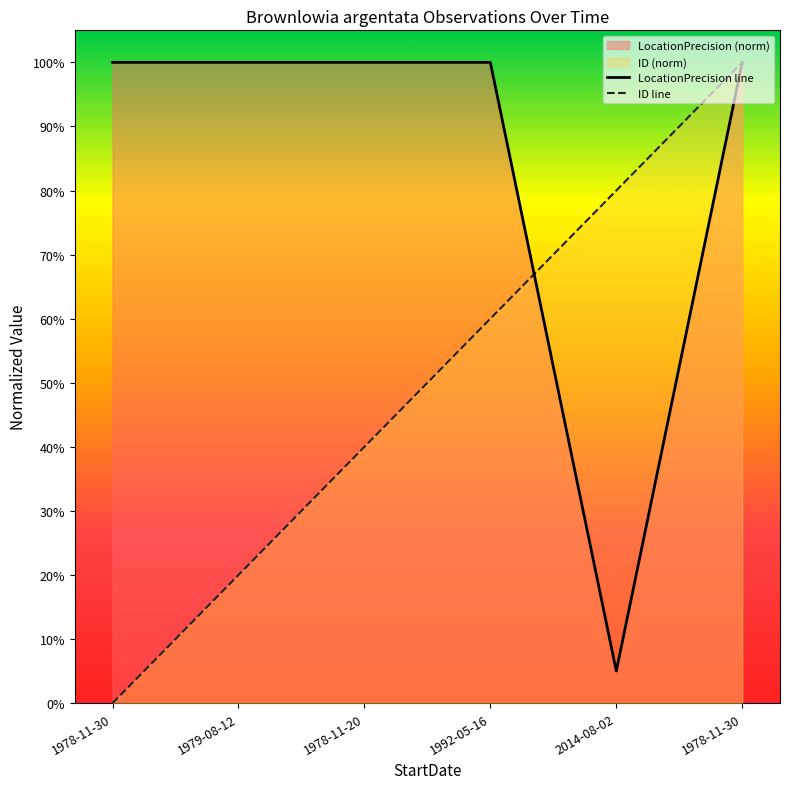

Reading right to left, list all the values displayed in this chart.

LocationPrecision line: 1978-11-30=1.0	2014-08-02=0.1	1992-05-16=1.0	1978-11-20=1.0	1979-08-12=1.0	1978-11-30=1.0
ID line: 1978-11-30=1.0	2014-08-02=0.8	1992-05-16=0.6	1978-11-20=0.4	1979-08-12=0.2	1978-11-30=0.0